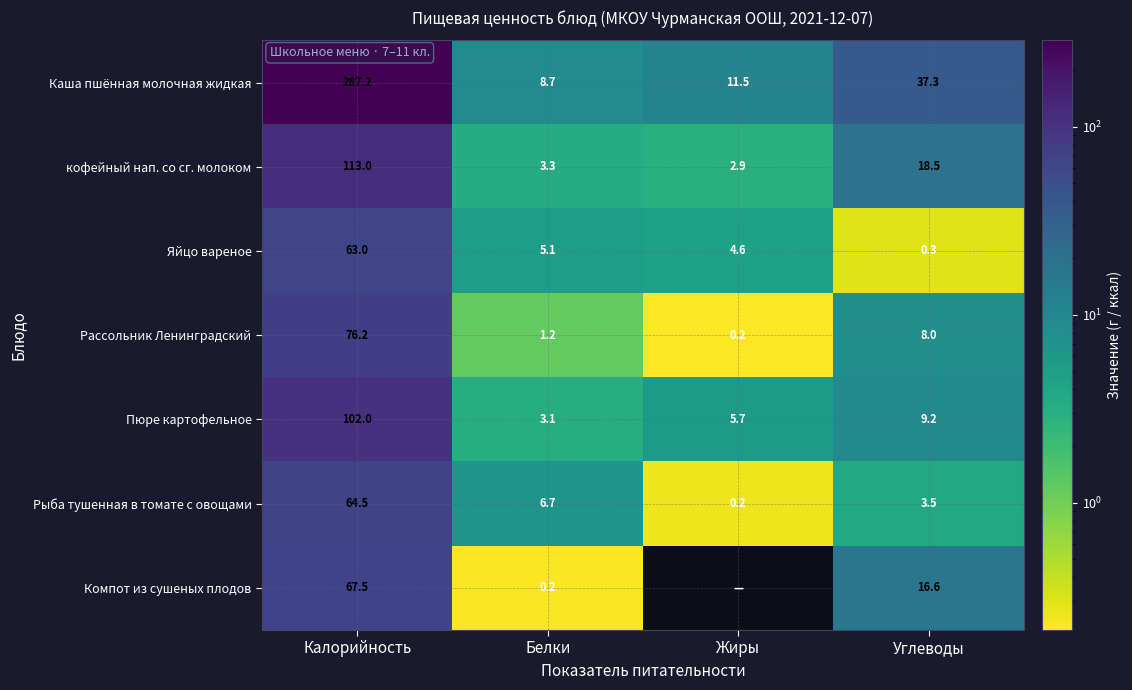

How many values in the Пюре картофельное series are below 9?

2